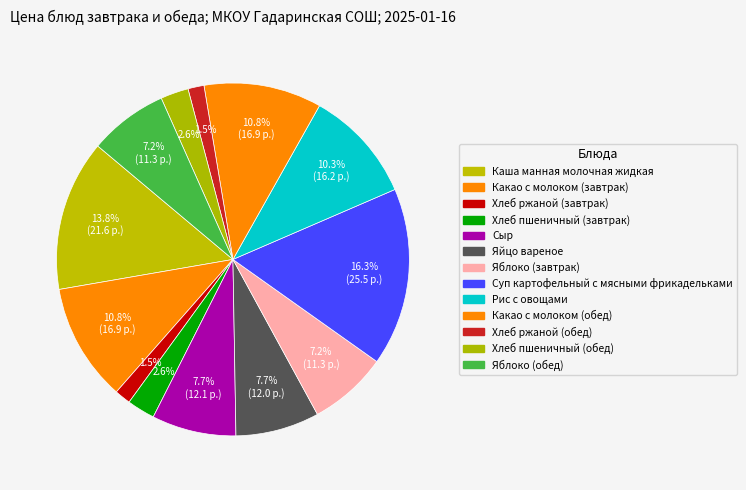

Rank the categories by value from lowest to highest.

Хлеб ржаной (завтрак), Хлеб ржаной (обед), Хлеб пшеничный (завтрак), Хлеб пшеничный (обед), Яблоко (завтрак), Яблоко (обед), Яйцо вареное, Сыр, Рис с овощами, Какао с молоком (завтрак), Какао с молоком (обед), Каша манная молочная жидкая, Суп картофельный с мясными фрикадельками